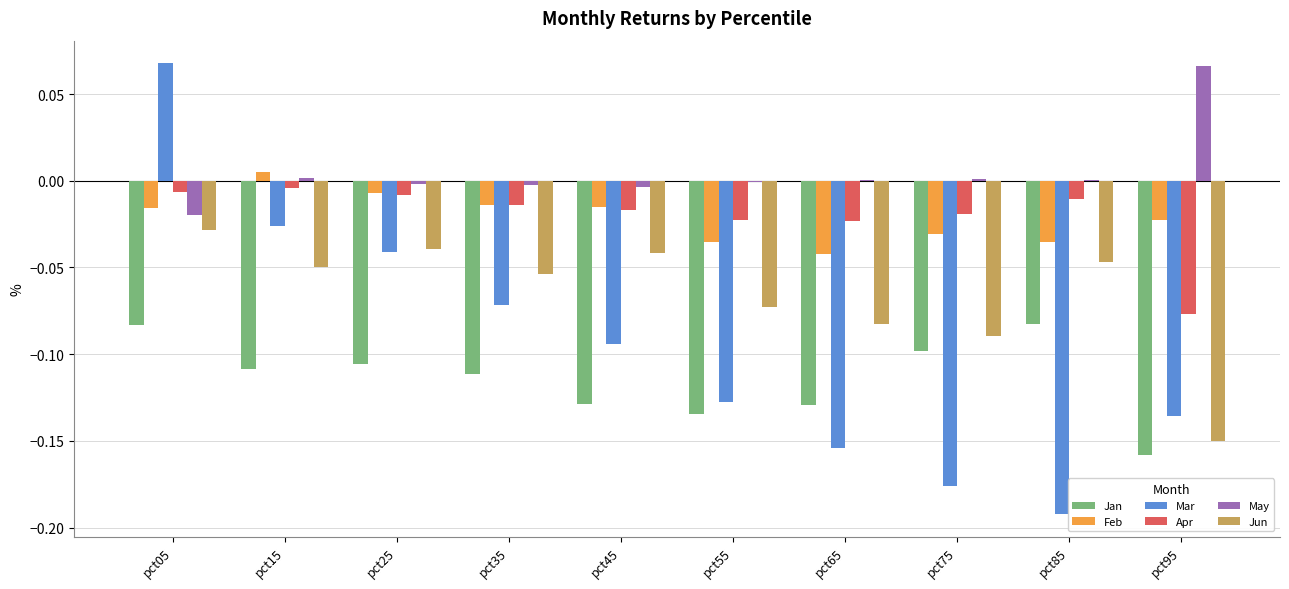

Which series has the largest total across all categories?

May